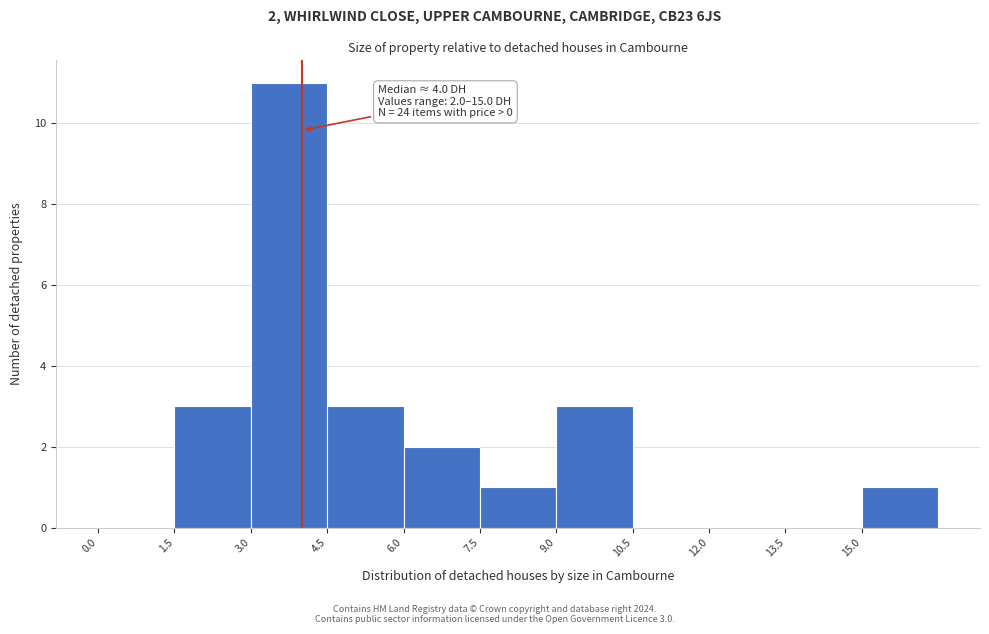

Which range on the x-axis has the tallest bar?

3.0 to 4.5